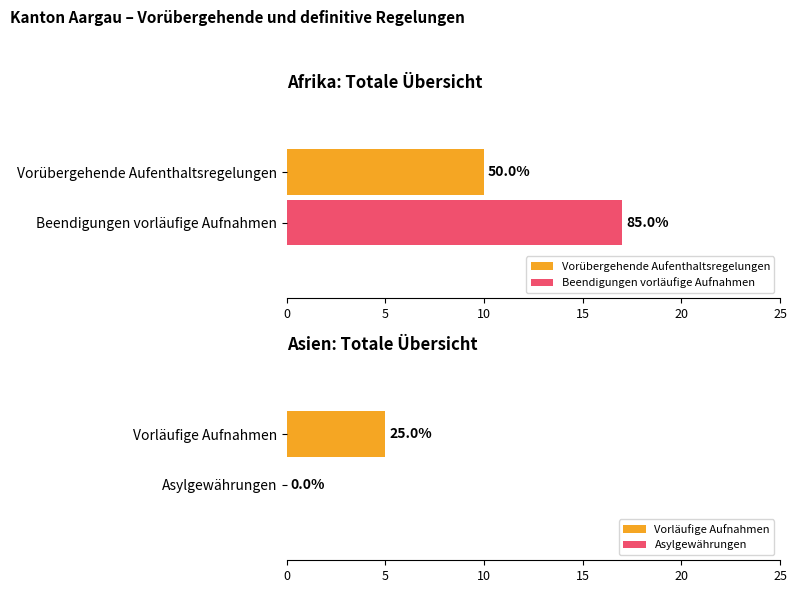

The Vorläufige Aufnahmen series shows 10 at Herkunft unbekannt. True or false?

False